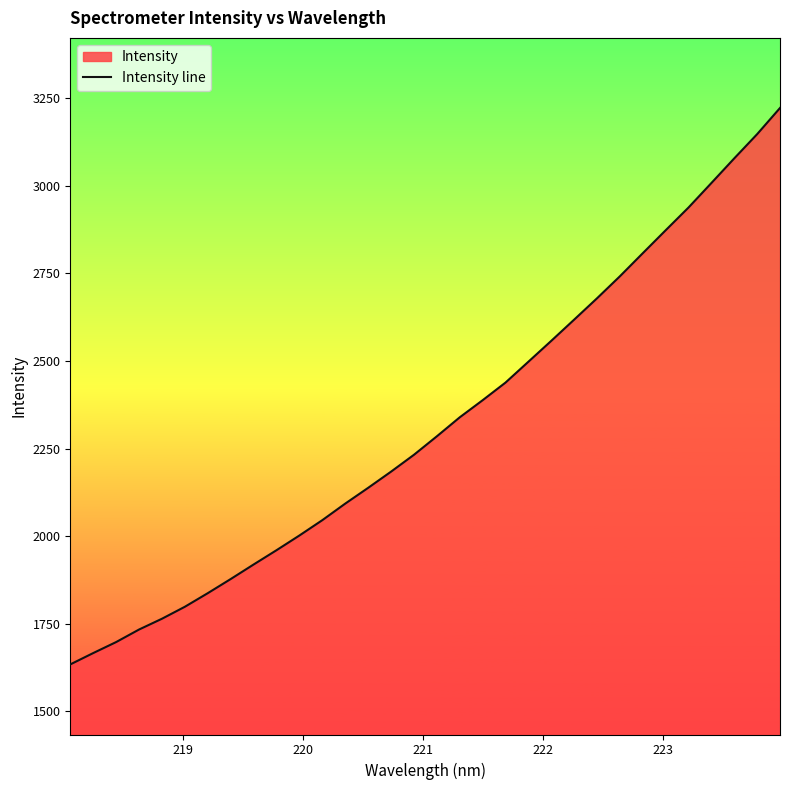

What is the difference between the maximum and minimum values?

1587.7